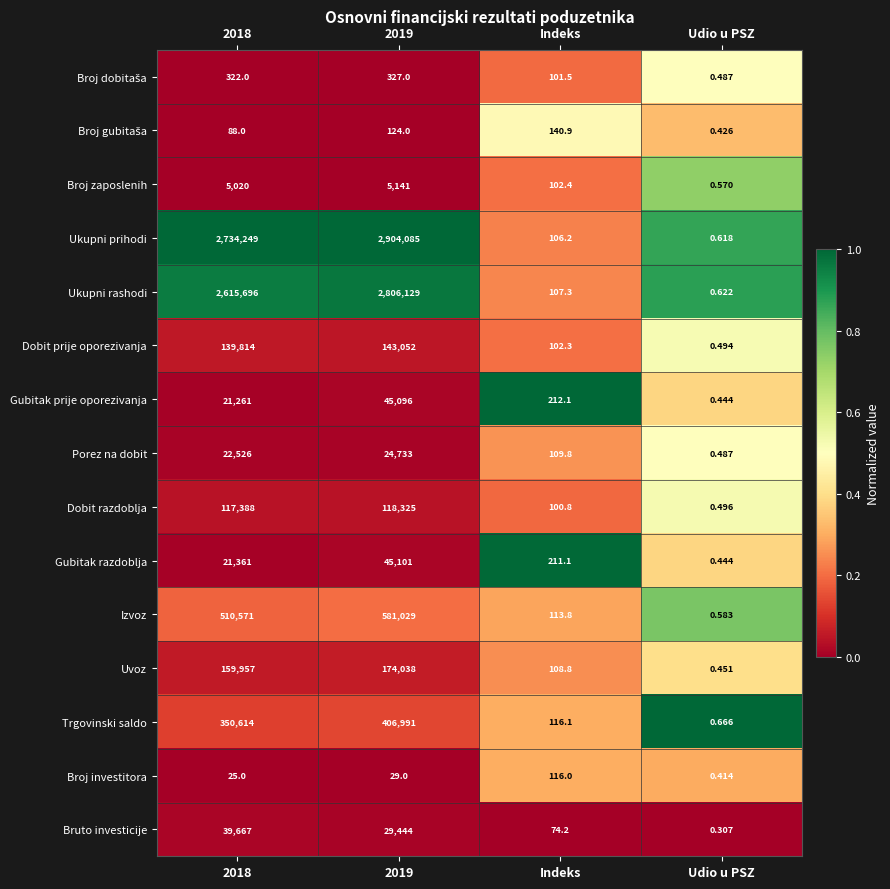

At which category does the chart reach its peak across all series?

2019